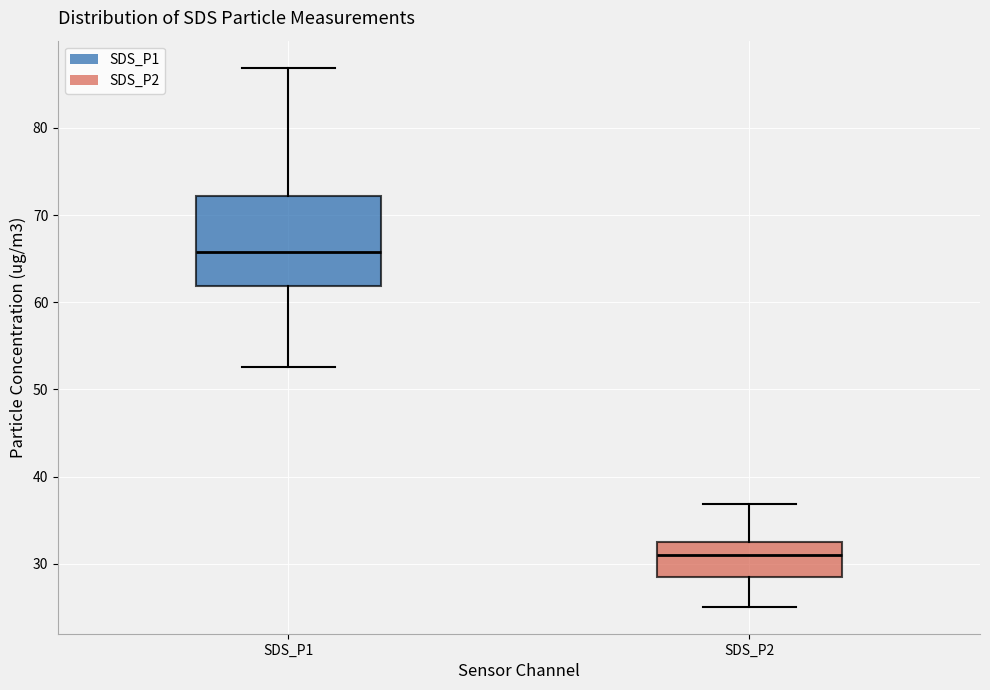

Which box has the lowest median line?

SDS_P2